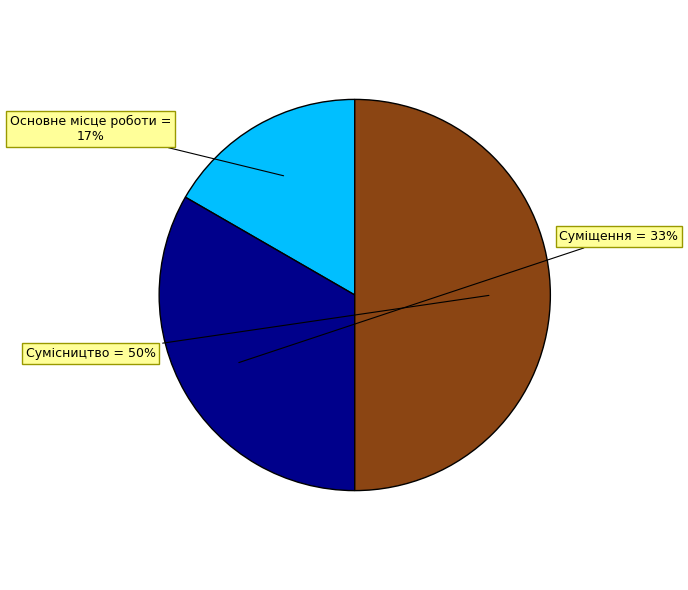

To the nearest percent, what is the difference between the largest and smallest slice percentages?

33%